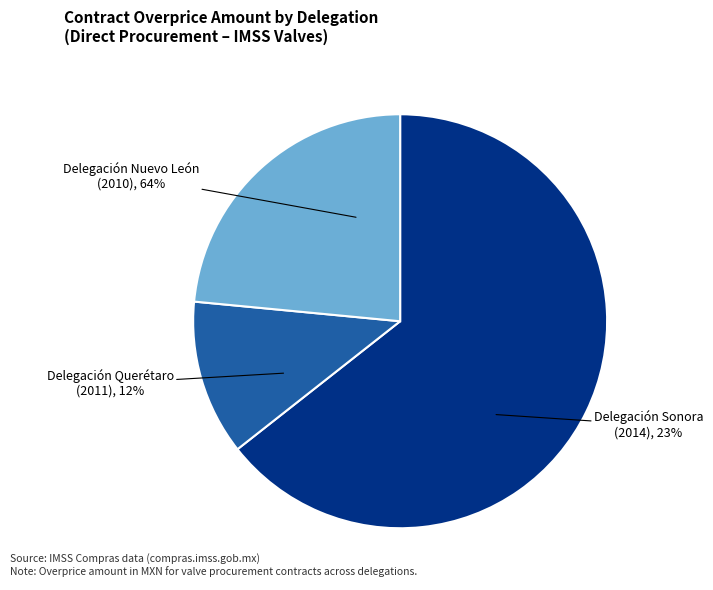

What is the change in value from Delegación Nuevo León
(2010) to Delegación Querétaro
(2011)?

-2724